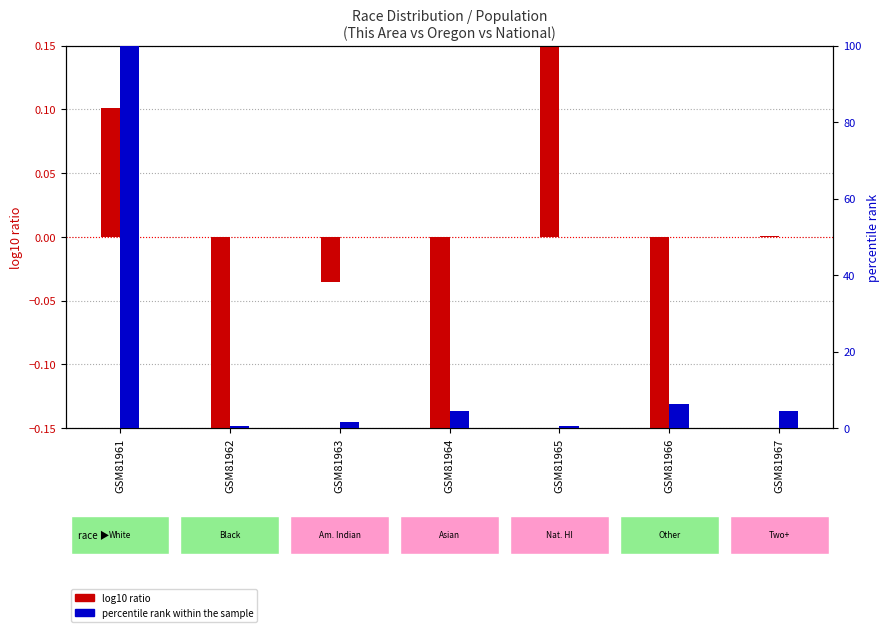

What is the total value across all series at GSM81961?

100.1